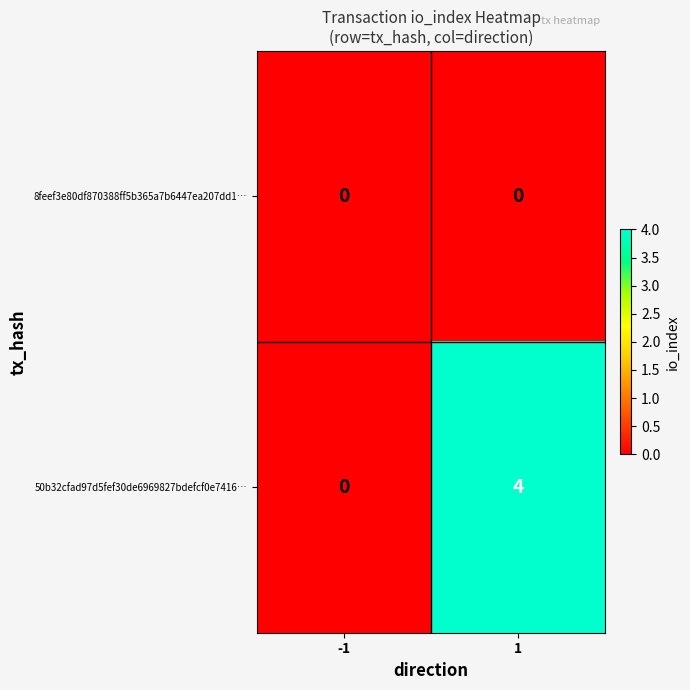

Which series changed the most between -1 and 1?

50b32cfad97d5fef30de6969827bdefcf0e7416…